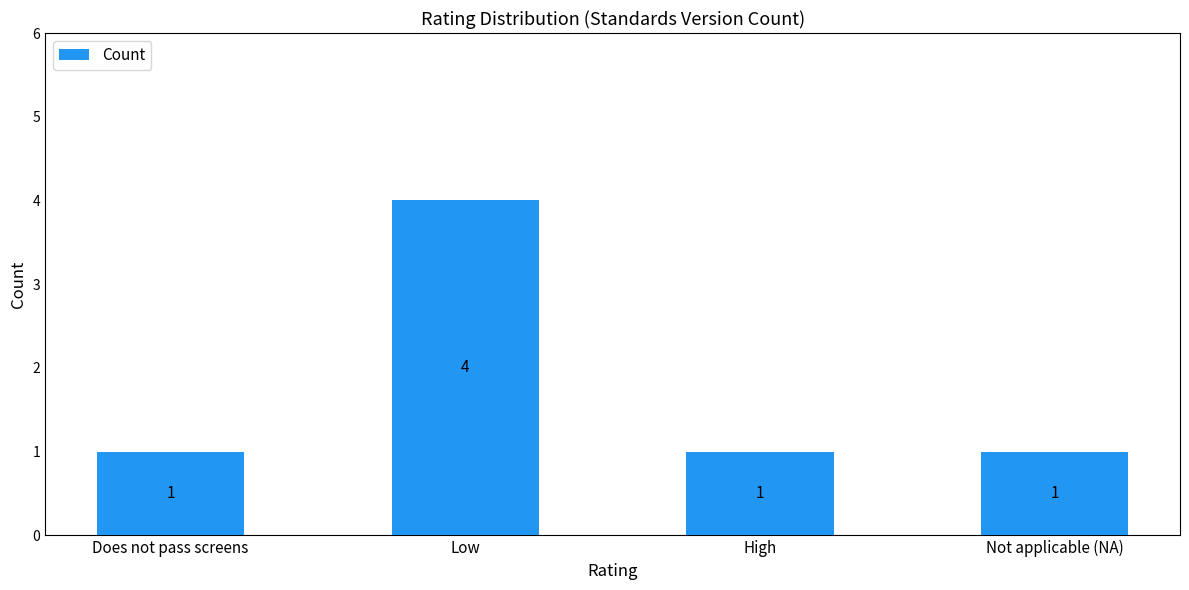

How many values are between 1 and 4?

4